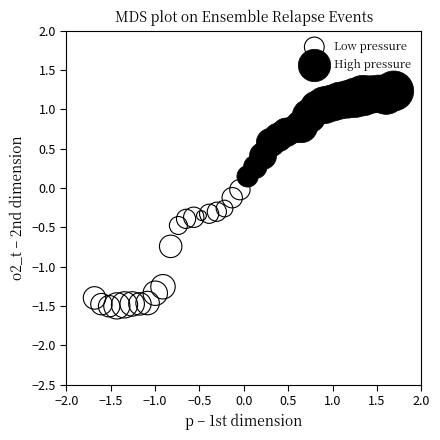

Which series reaches the minimum Y coordinate?

Low pressure